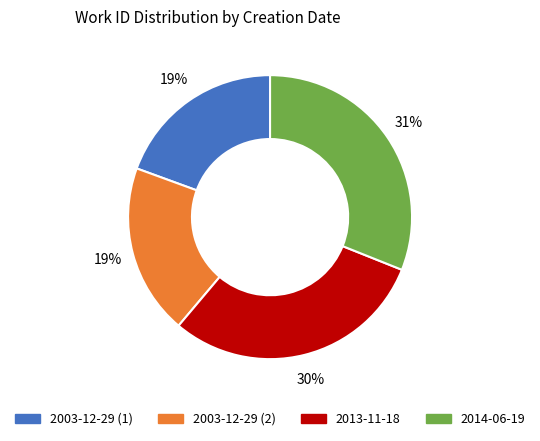

Is there a majority slice in this chart?

No